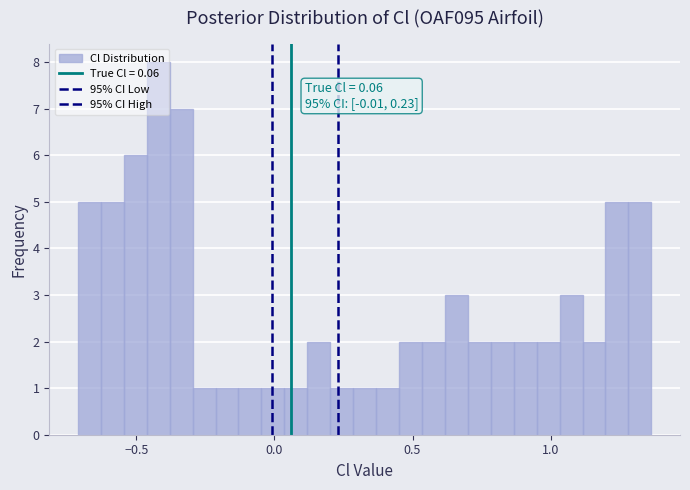

Read against the x-axis, roughly where is the centre of the tallest bar?

-0.40